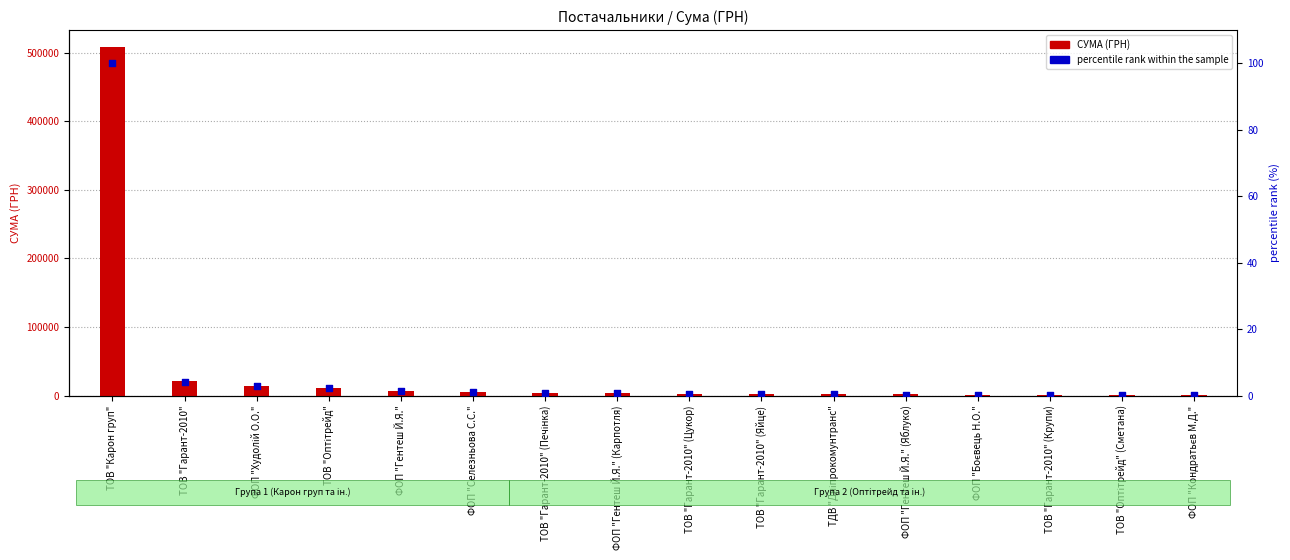

At which category is the sum across all series the highest?

ТОВ "Карон груп"